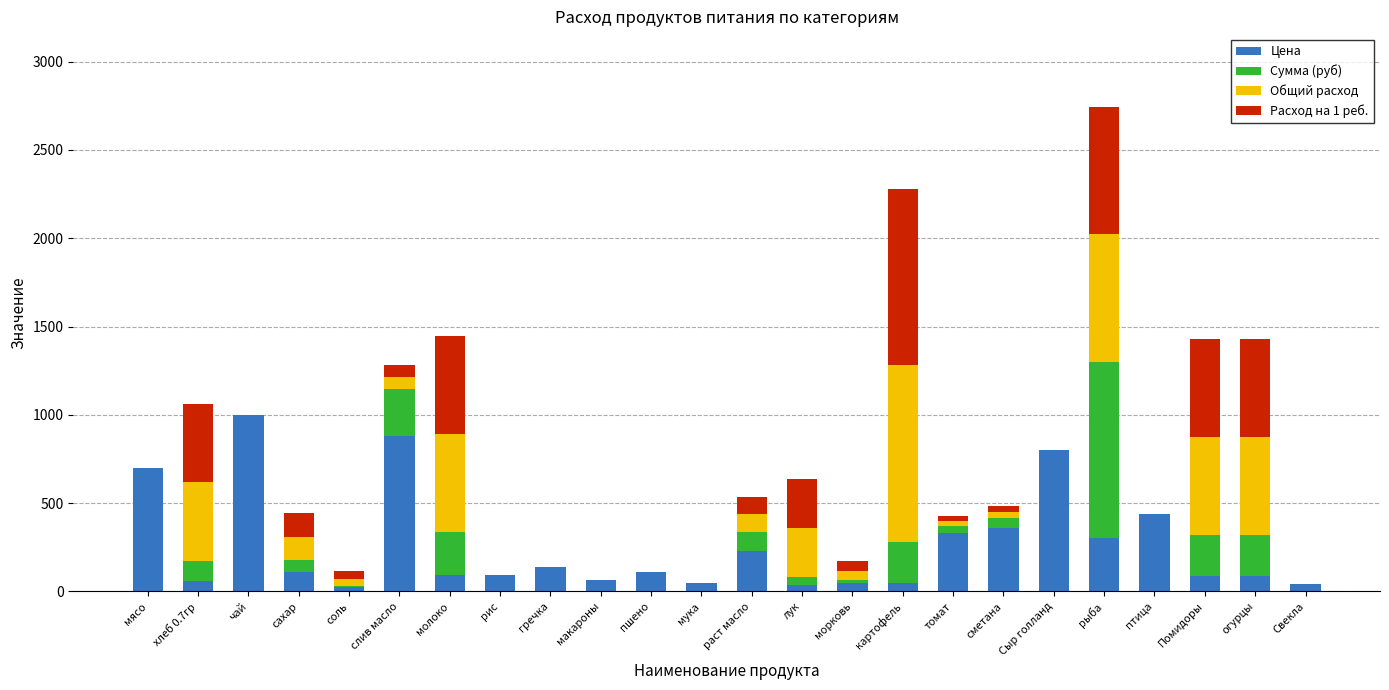

What is the approximate value of Цена at Сыр голланд?

800.0